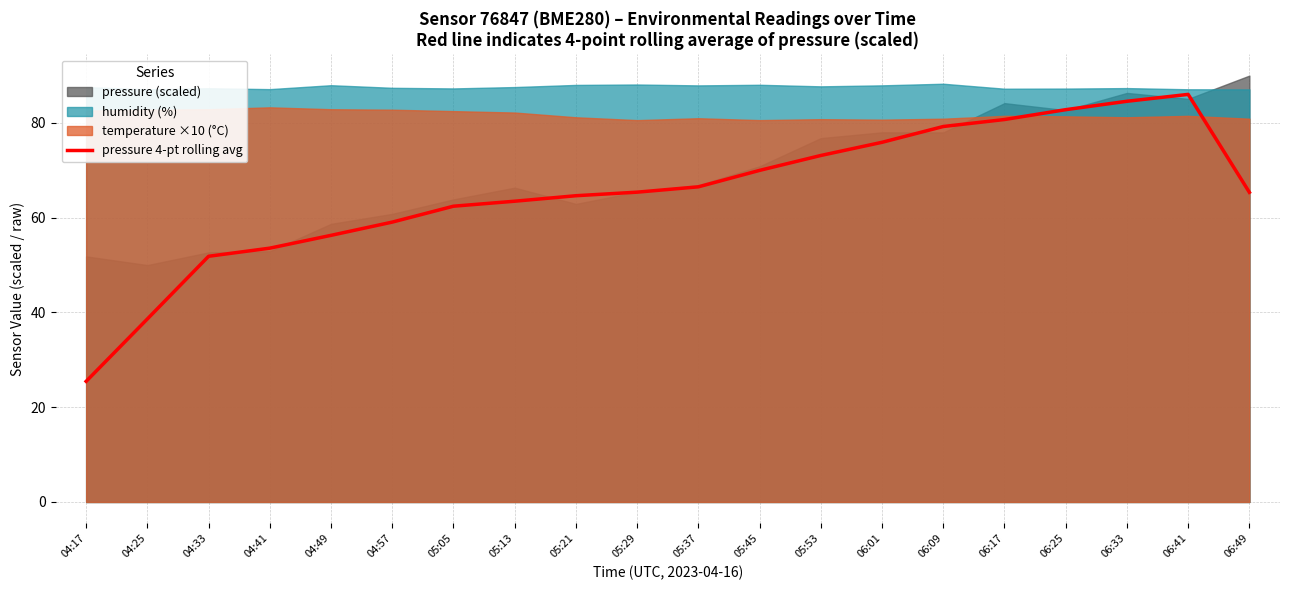

What is the sum of all values?

1305.2